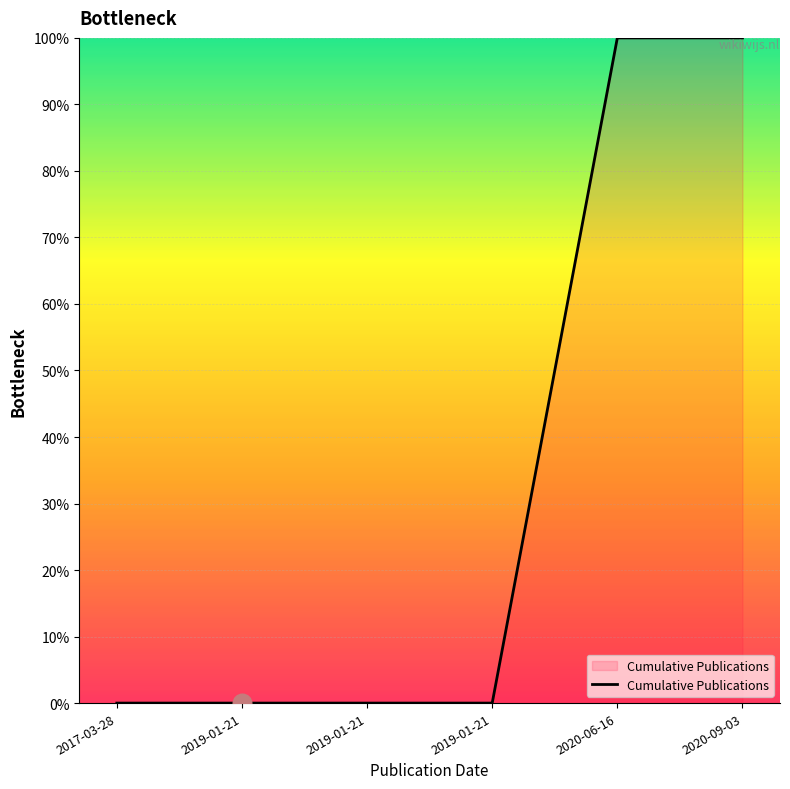

Count the number of data series in this chart.

1